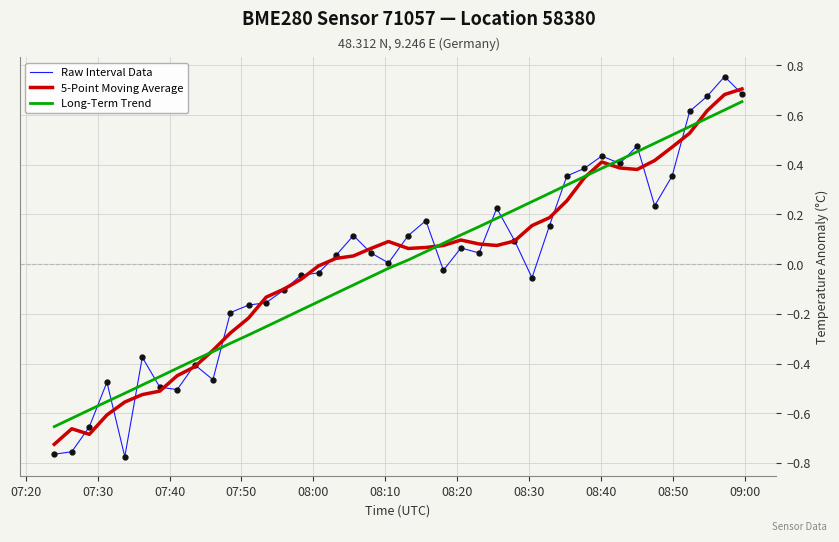

How many times do Long-Term Trend and 5-Point Moving Average cross each other?

5